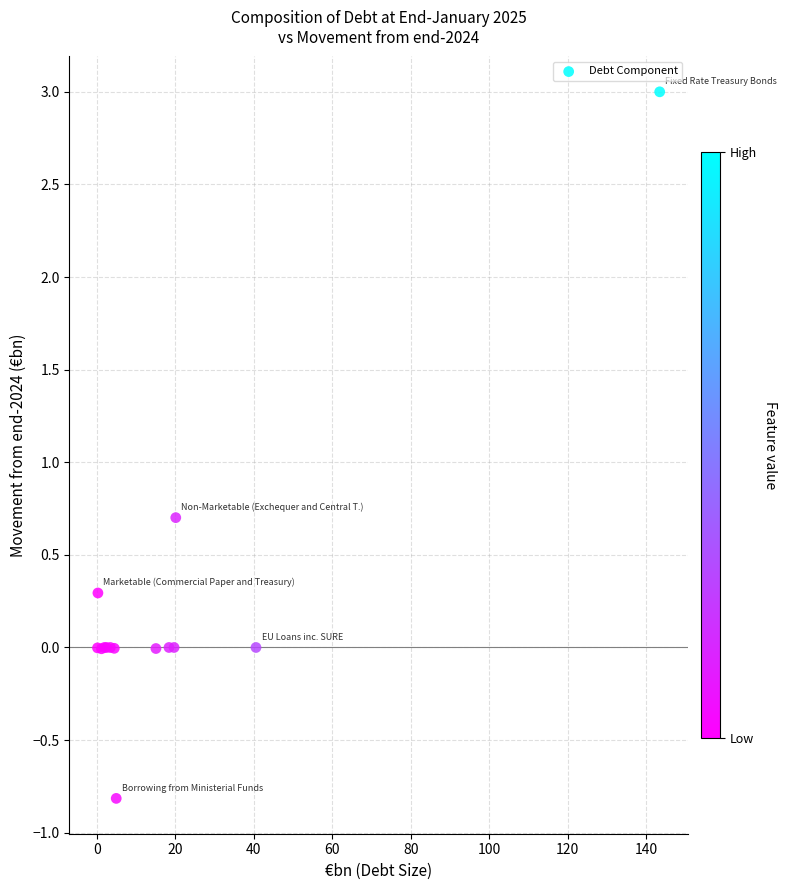

What Y value in the scatter plot is closest to 1?

0.7